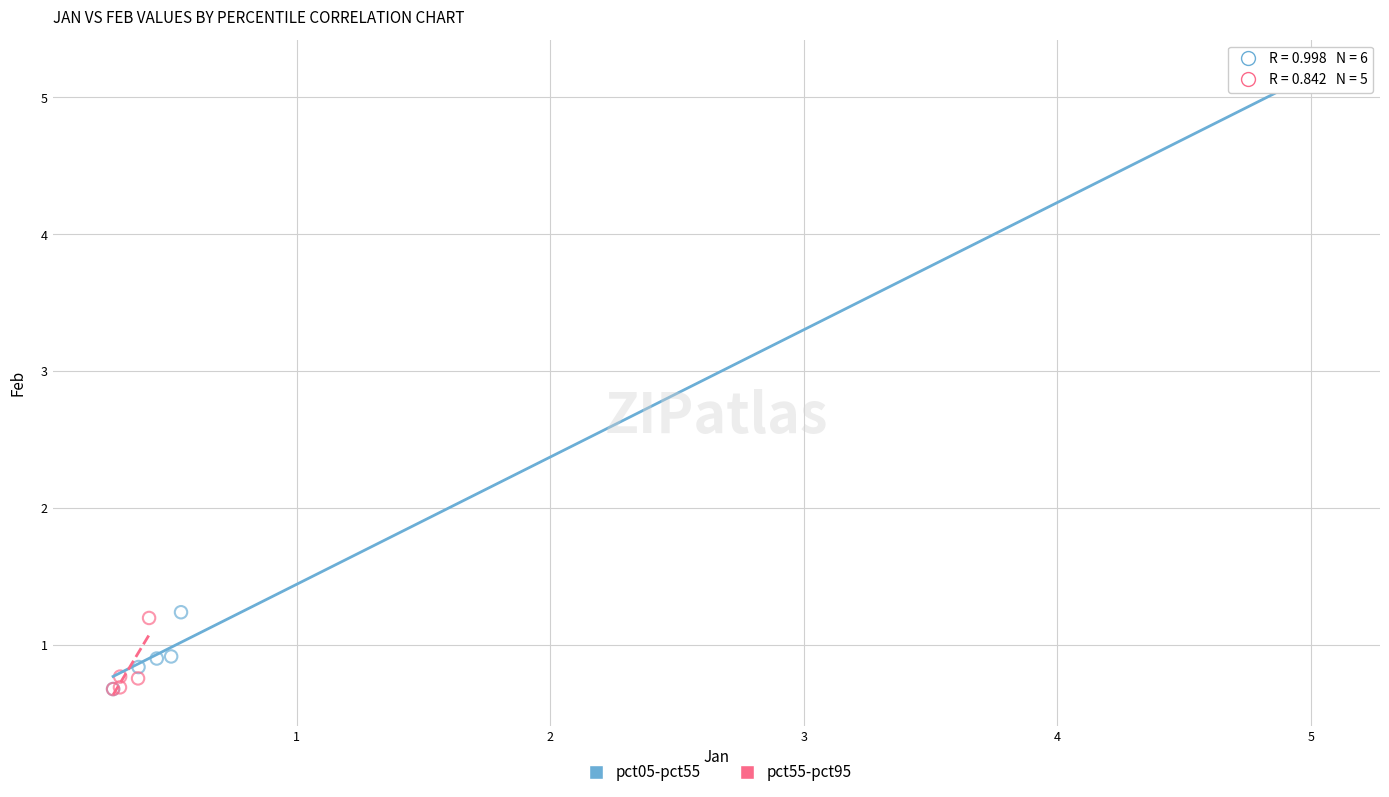

Which series contains the highest Y value?

pct05-pct55